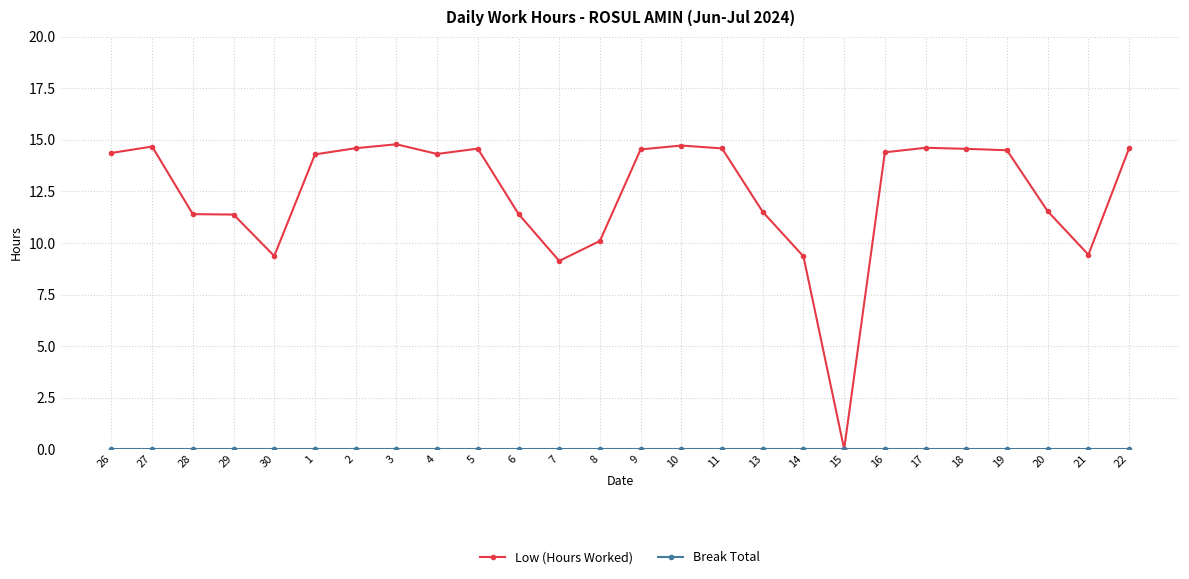

What is the highest value of the Low (Hours Worked) series?

14.8